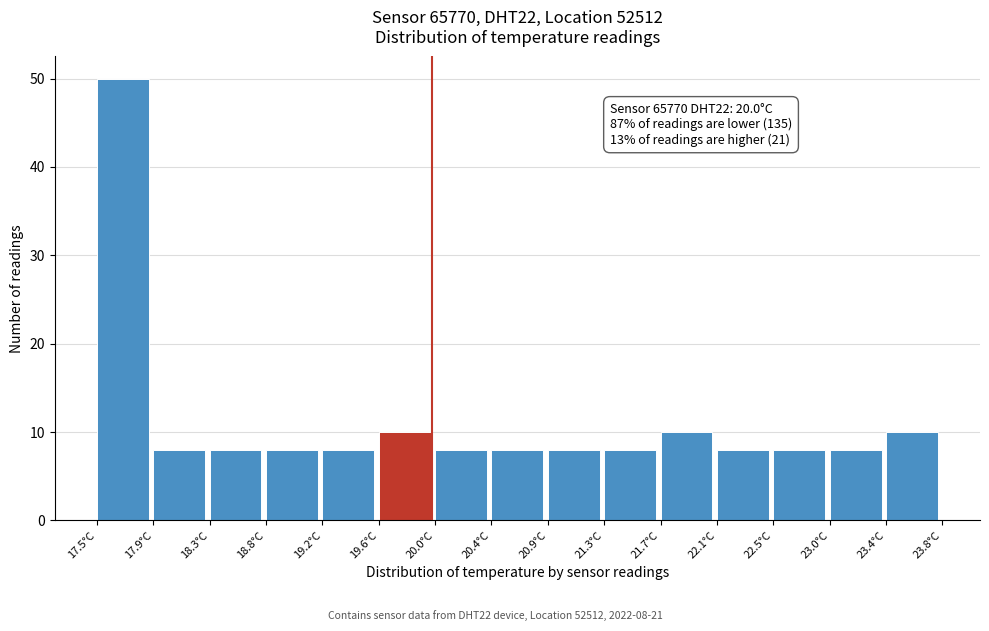

Over which range of the x-axis is the bar tallest?

17.50 to 17.92